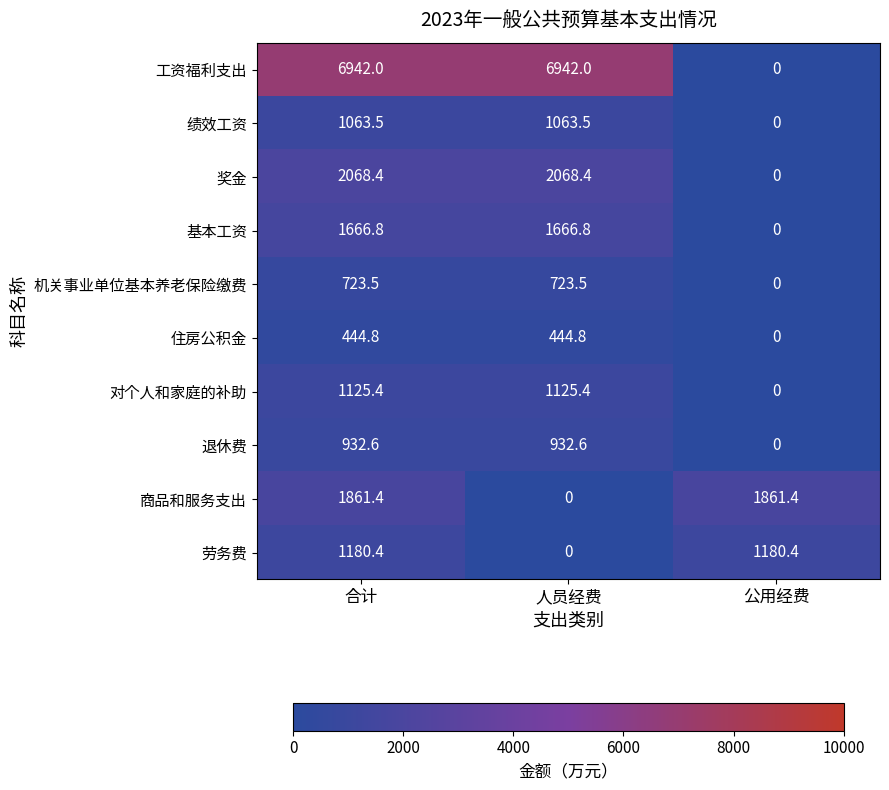

Which series has the largest total across all categories?

工资福利支出